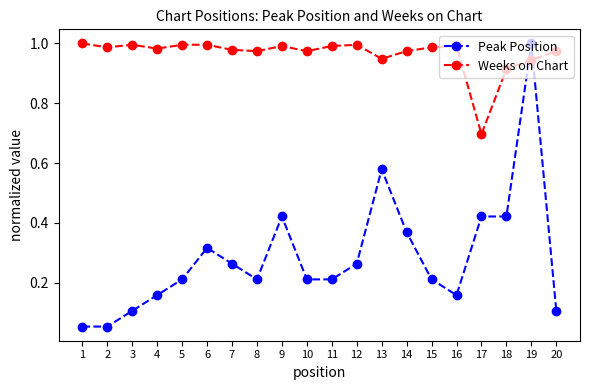

What is the difference between the second highest and minimum values in the Peak Position series?

0.5